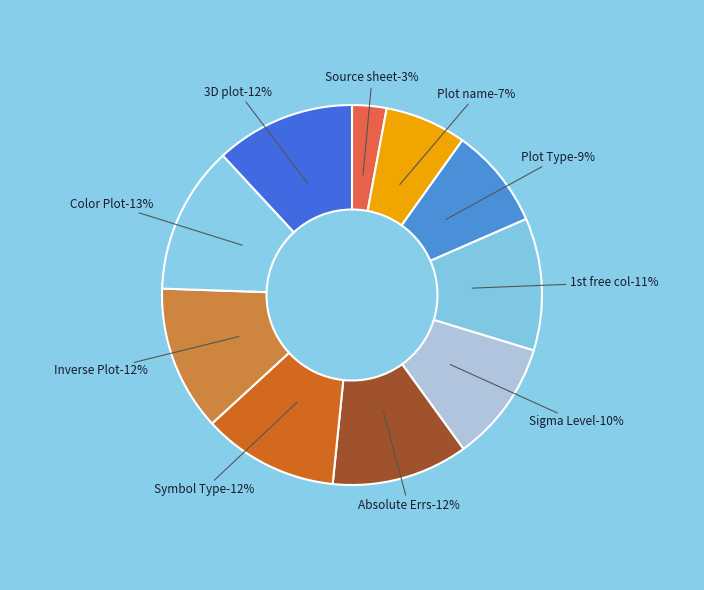

Which category has the smallest portion of the pie?

Source sheet